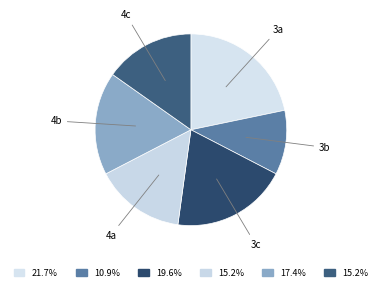

How many segments does this pie chart have?

6